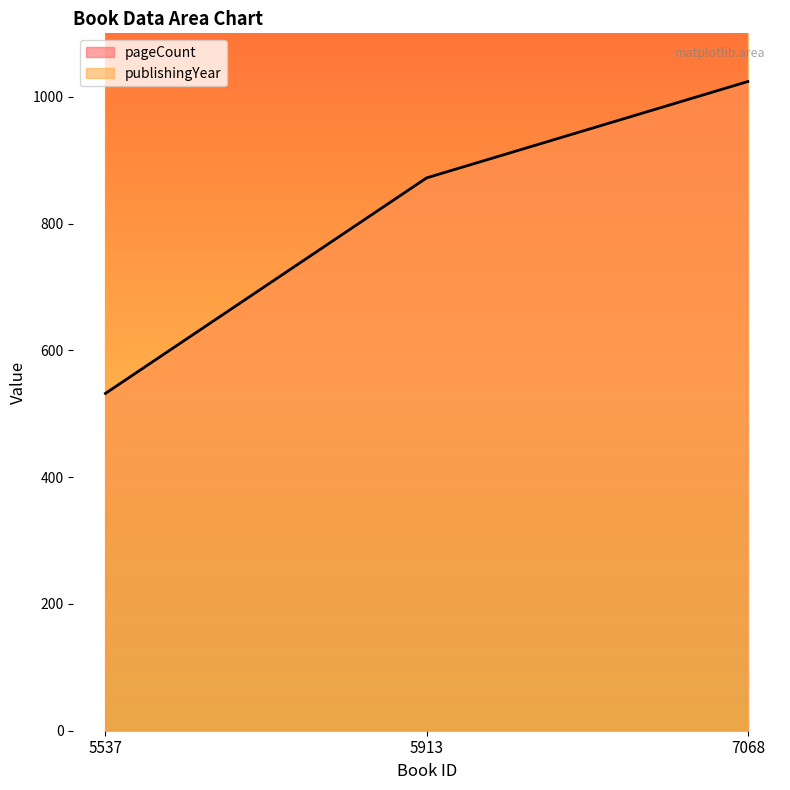

What is the maximum value shown in the chart?

1024